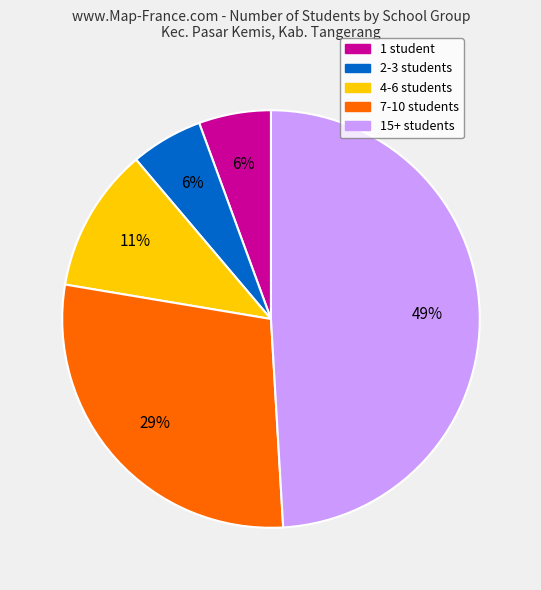

Is there a majority slice in this chart?

No